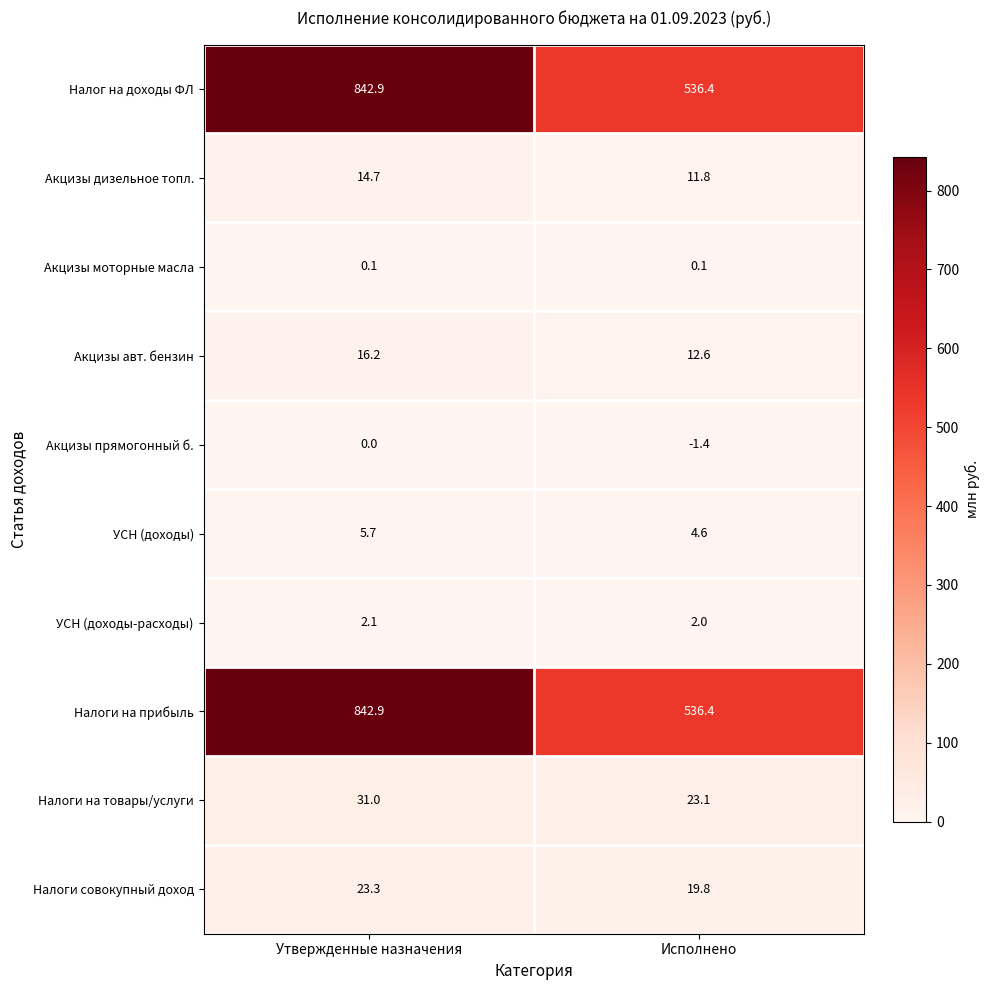

Is it true that УСН (доходы) equals 3.9 at Утвержденные назначения?

False